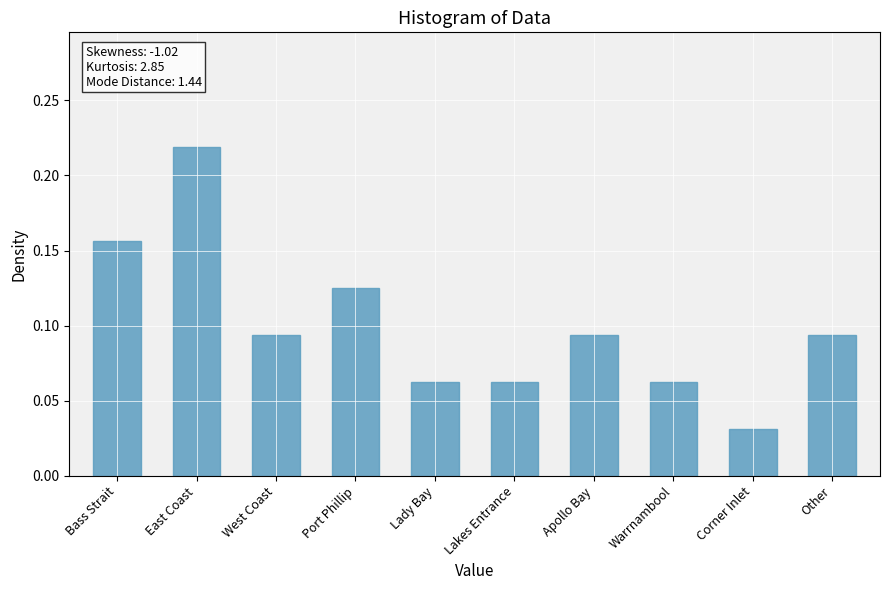

Which category has the highest value across all series?

East Coast